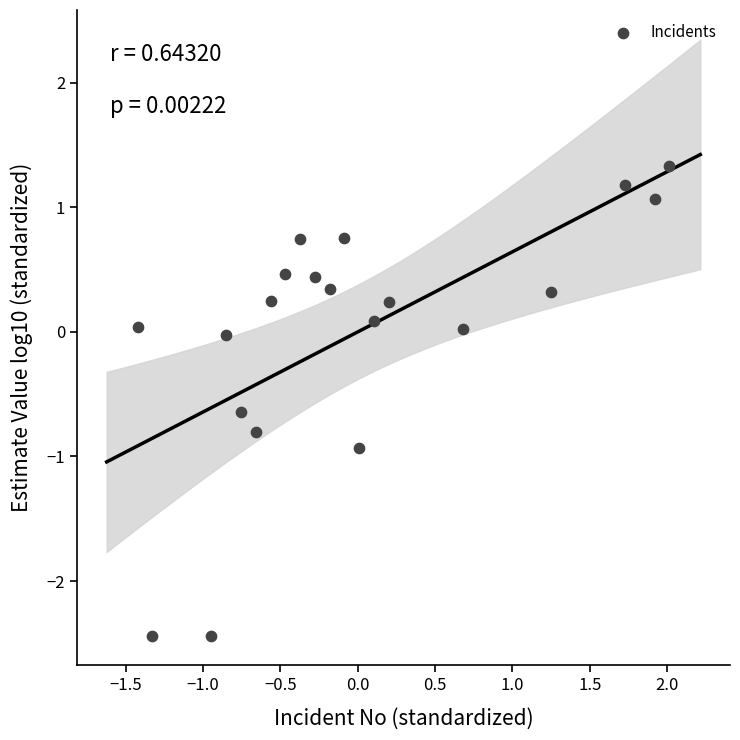

What is the range of X values (max minus min)?

3.4